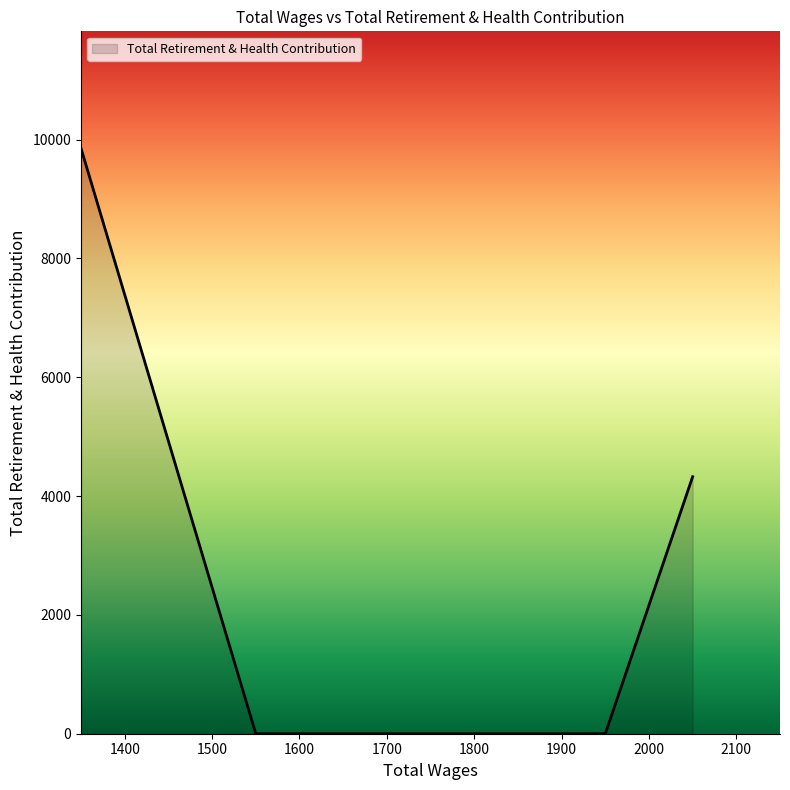

What is the difference between the maximum and minimum values?

9852